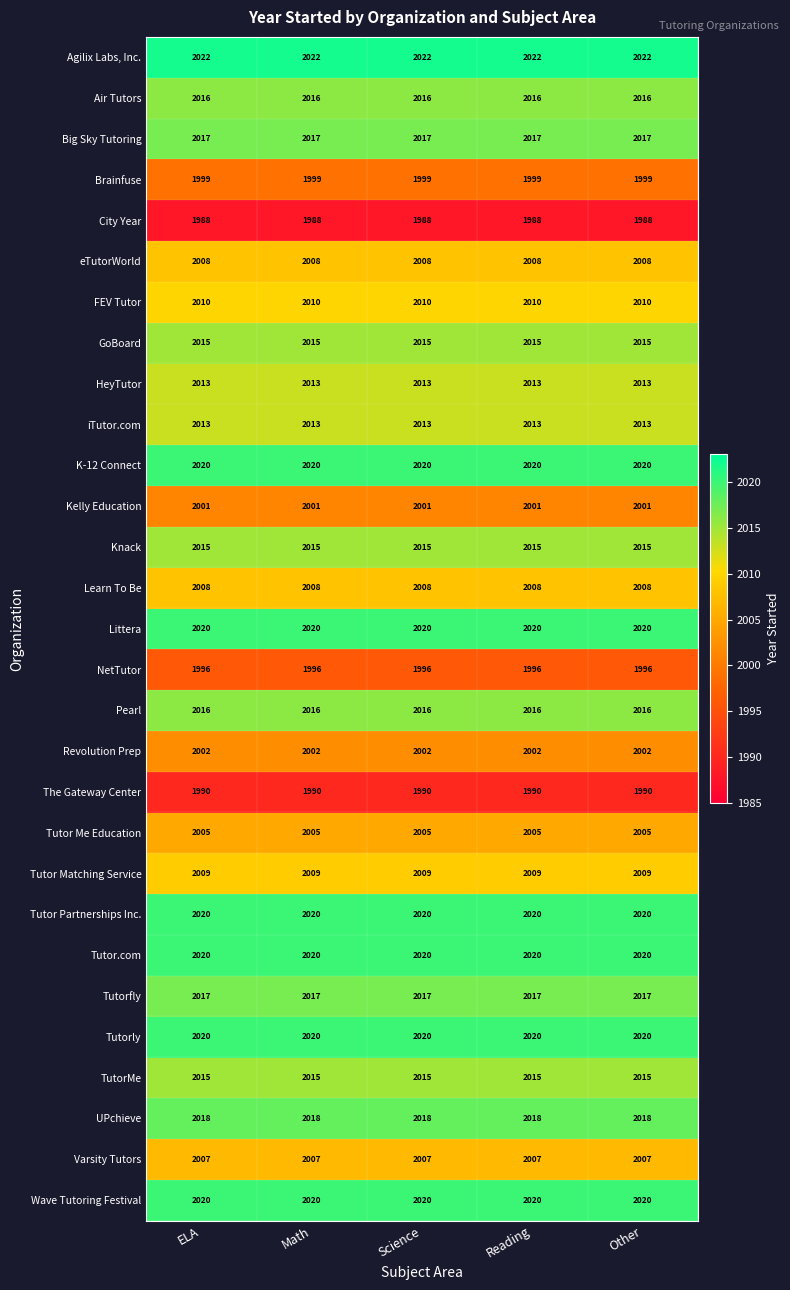

Is it true that Brainfuse equals 439 at Science?

False